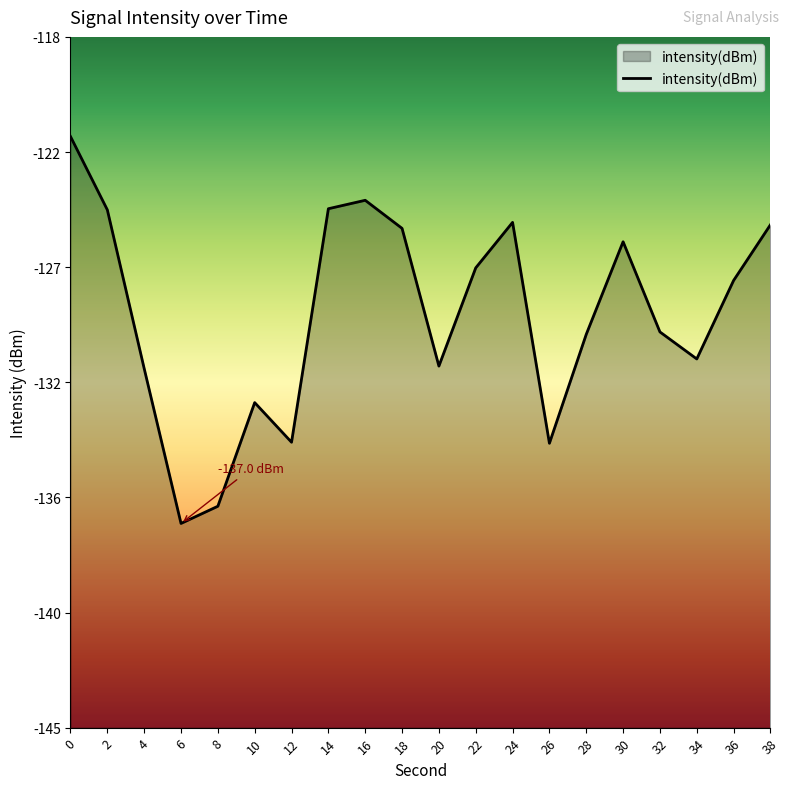

At which category does the chart reach its minimum across all series?

6